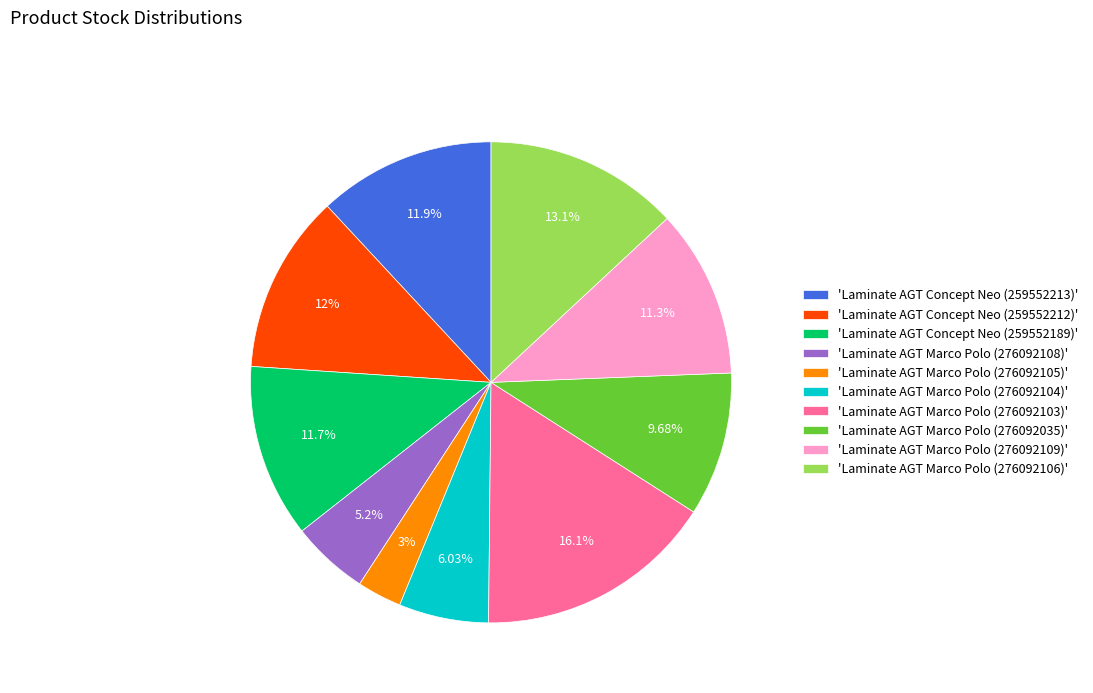

Combined, do 'Laminate AGT Marco Polo (276092106)' and 'Laminate AGT Concept Neo (259552189)' account for over 50%?

No